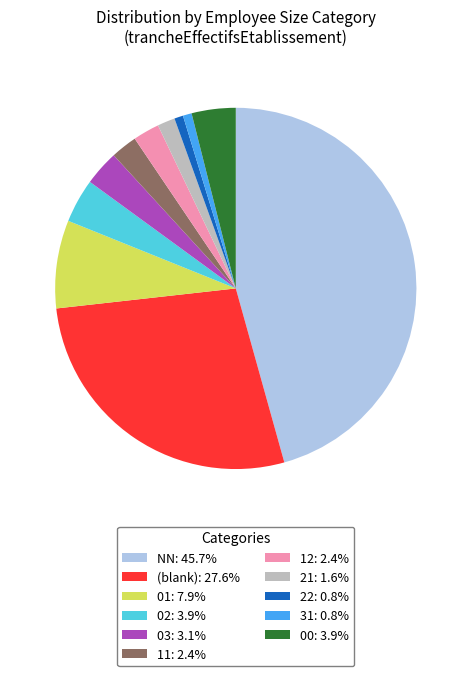

Is there a majority slice in this chart?

No